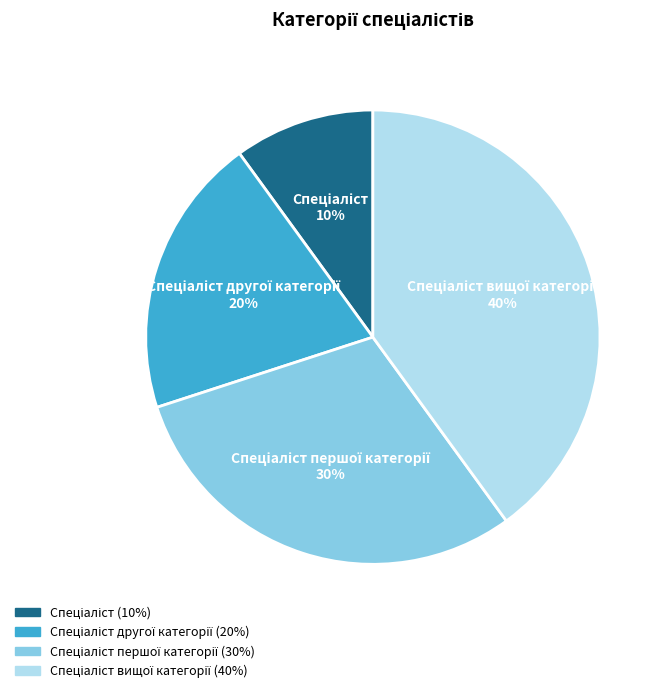

To the nearest percent, what is the average slice percentage?

25%